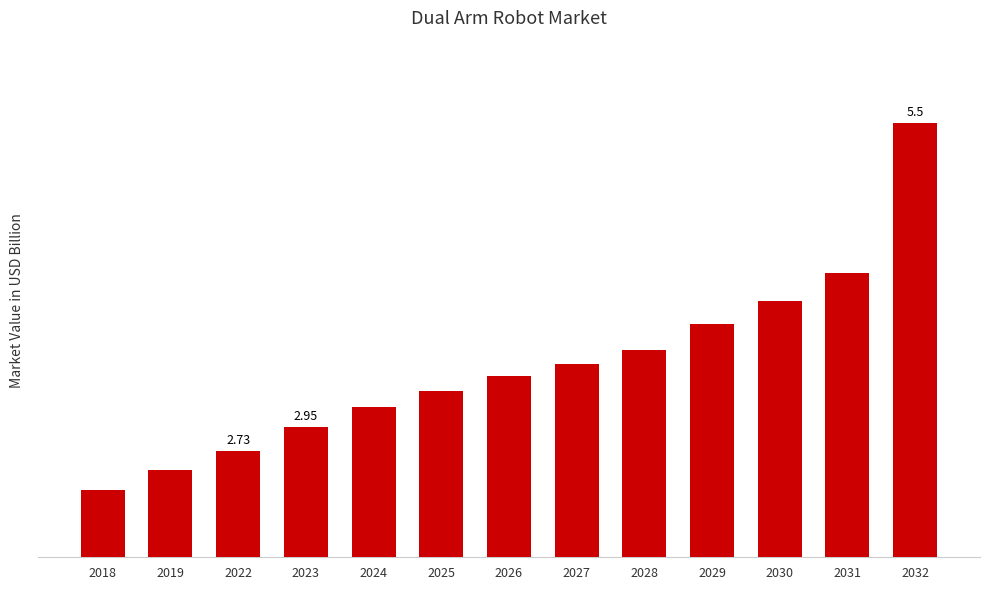

The chart shows a value of 1.6 at 2023. True or false?

True